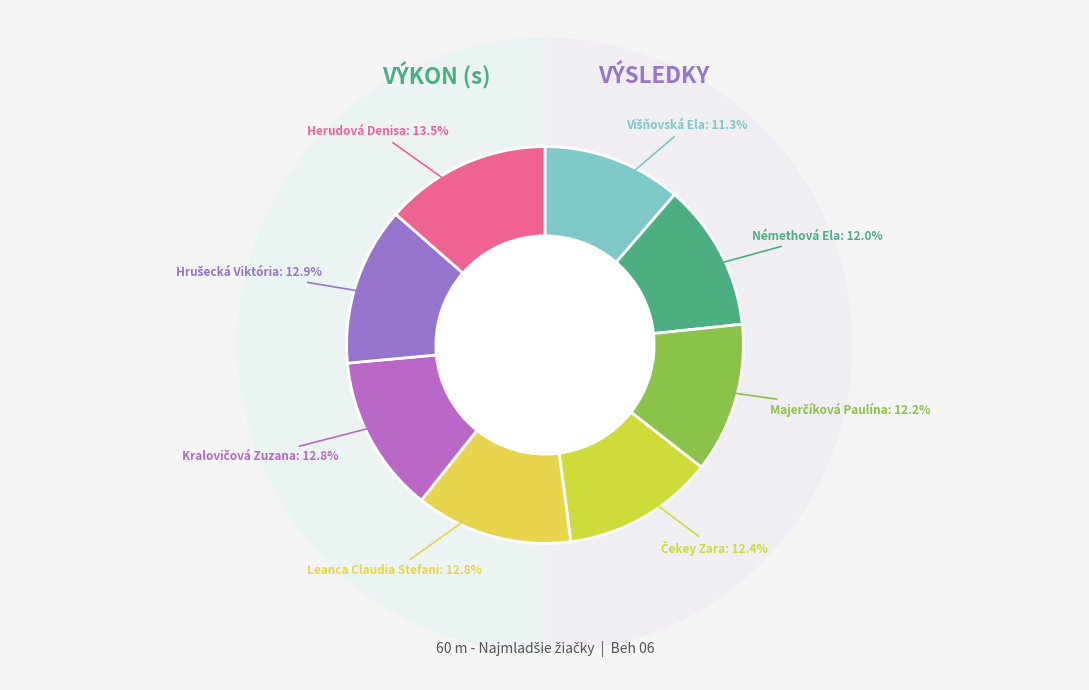

How many segments does this pie chart have?

8